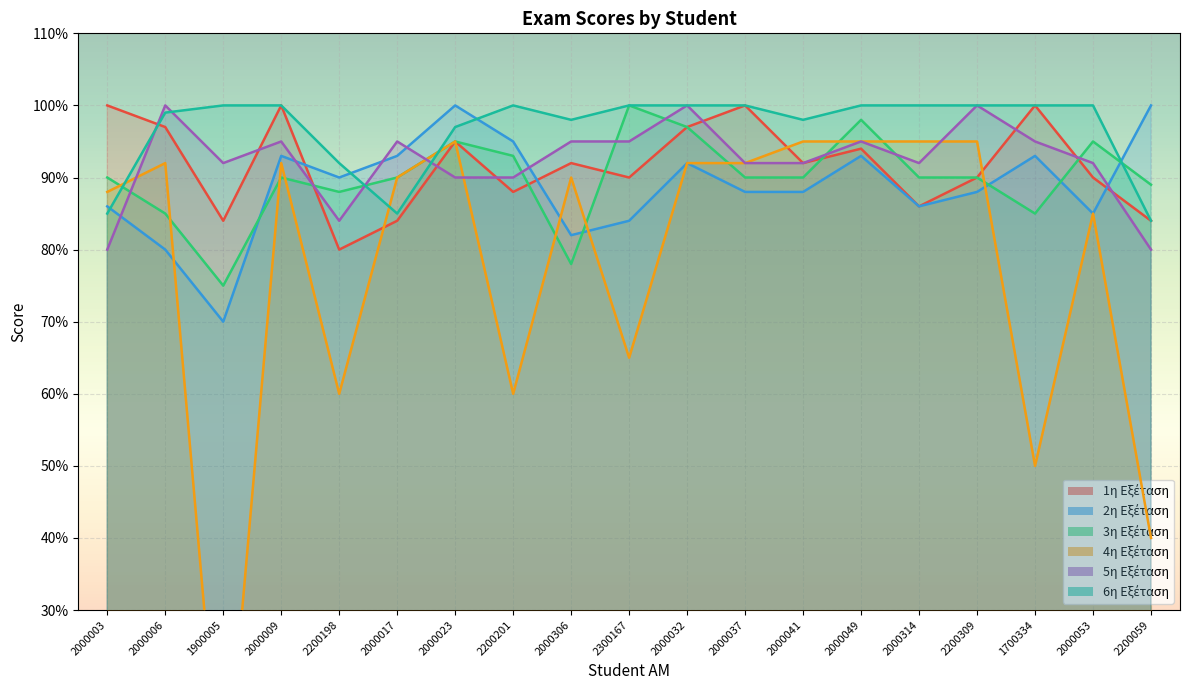

What is the greatest value displayed?

1.0